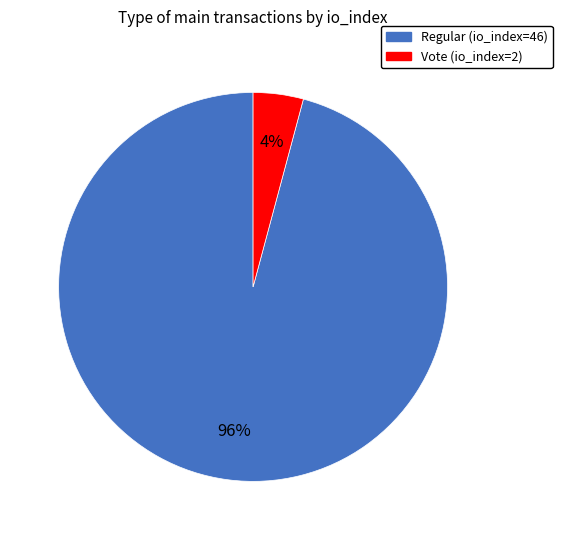

What percentage is the Vote (io_index=2) slice, to the nearest percent?

4%